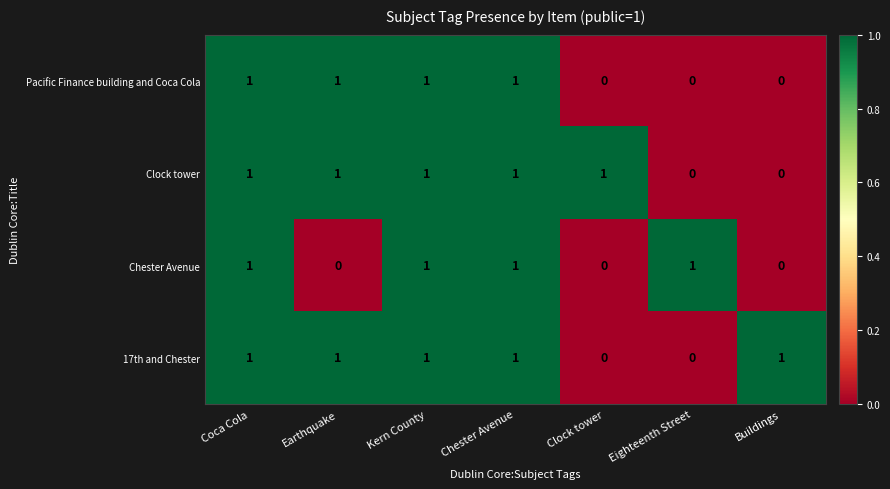

How many 17th and Chester values are between 0 and 1?

7